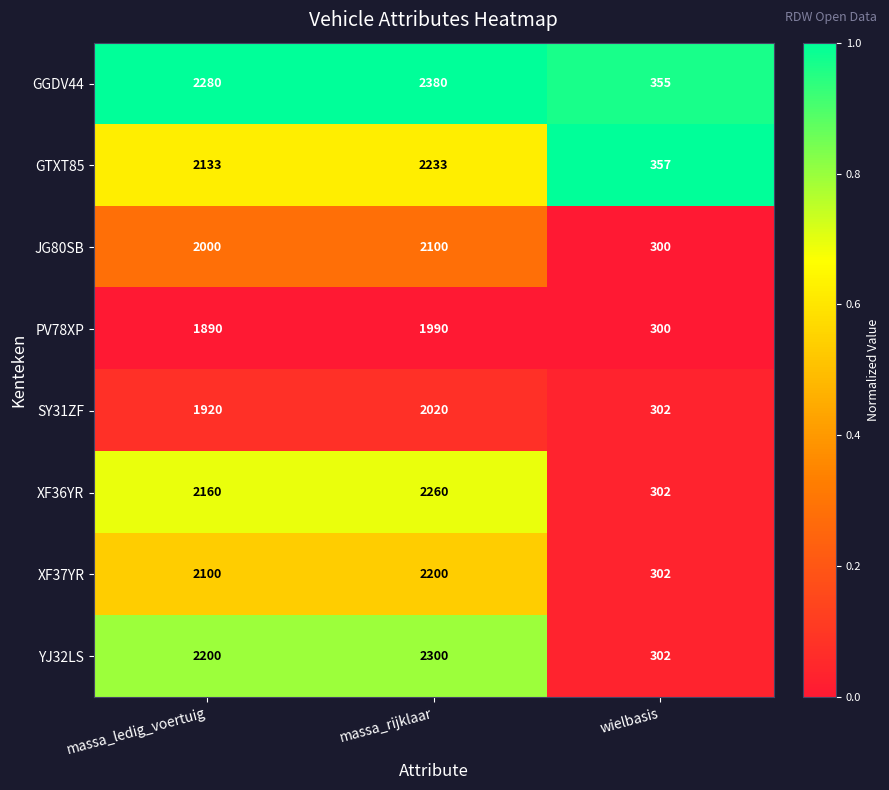

Which series has the widest spread of values?

GGDV44